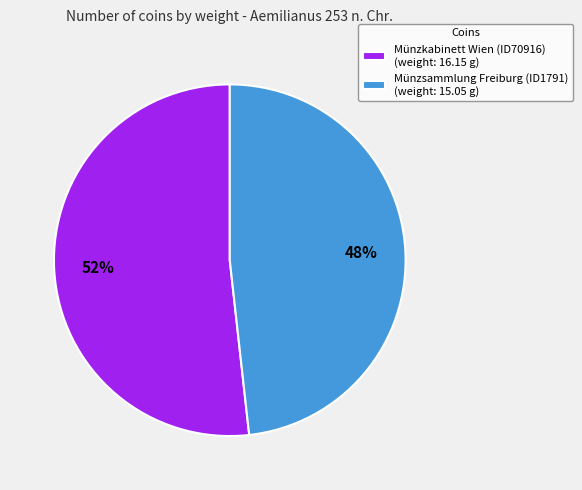

How many slices are in this pie chart?

2